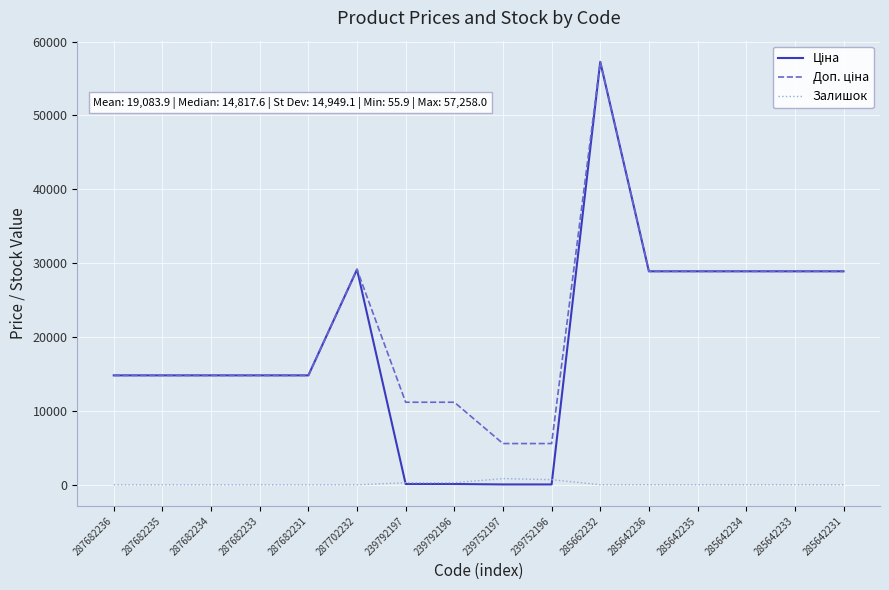

What is the difference between the highest and lowest values at 287682236?

14817.6